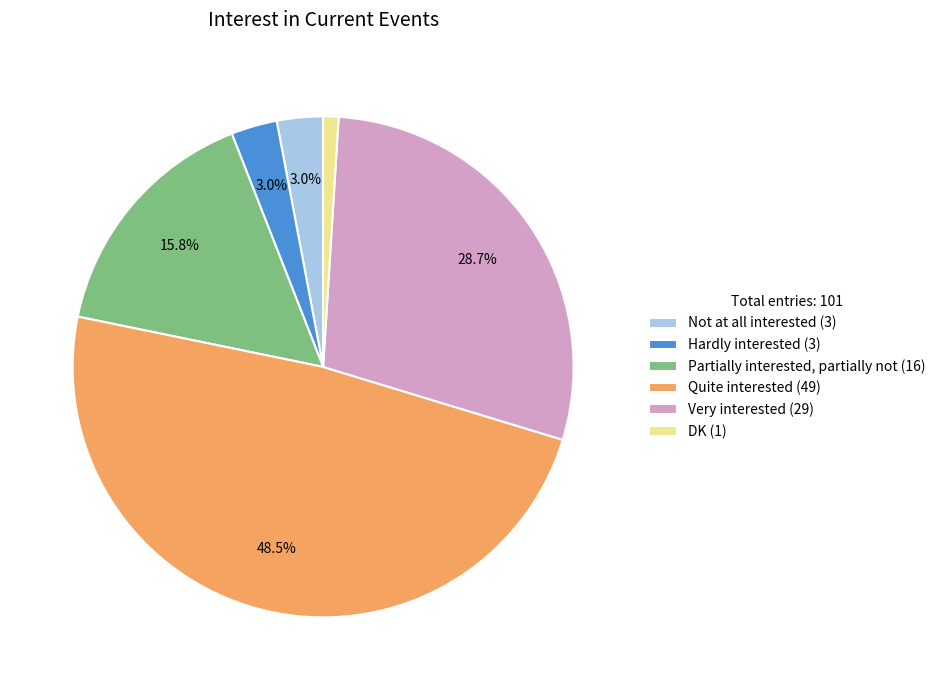

How many slices are in this pie chart?

6